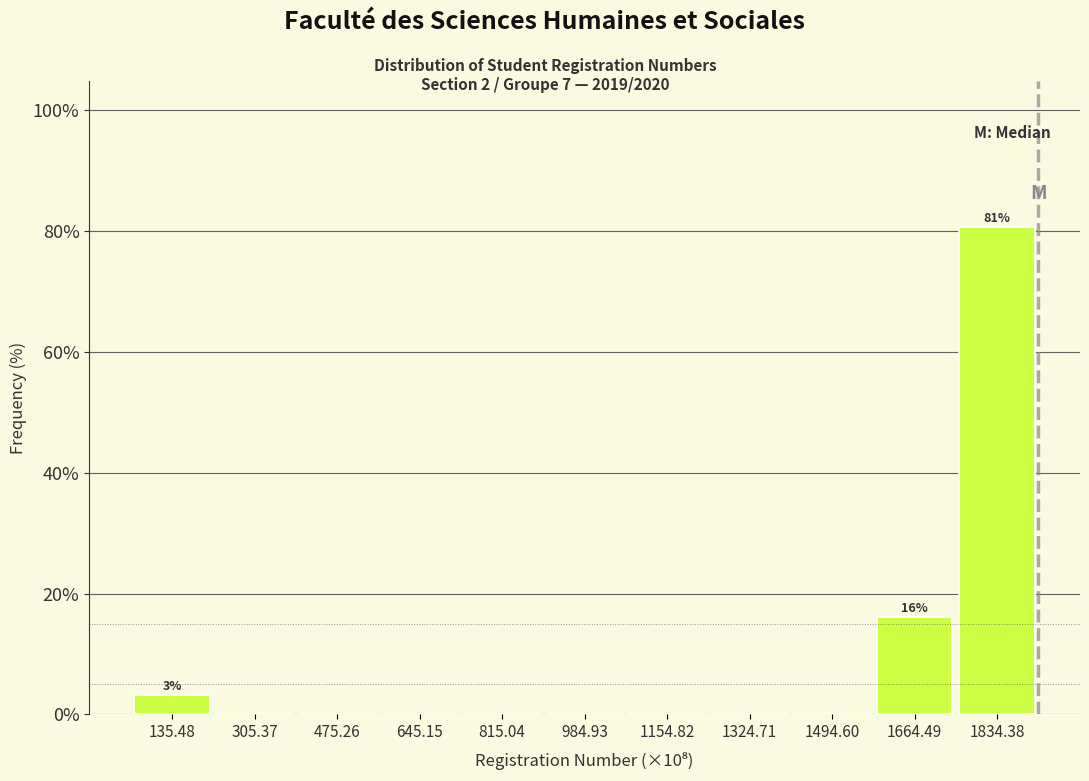

Reading left to right, extract all data points from this chart.

135.48=3.2	305.37=0.0	475.26=0.0	645.15=0.0	815.04=0.0	984.93=0.0	1154.82=0.0	1324.71=0.0	1494.60=0.0	1664.49=16.1	1834.38=80.6